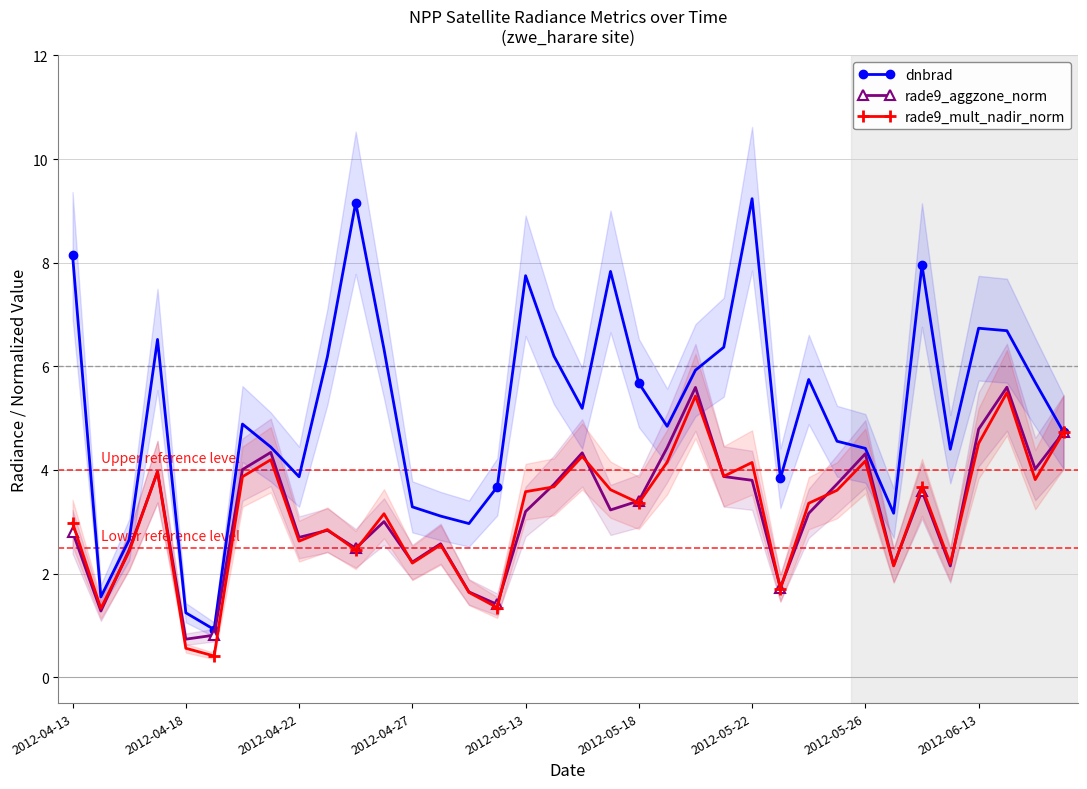

What is the average value of the dnbrad series?

5.2